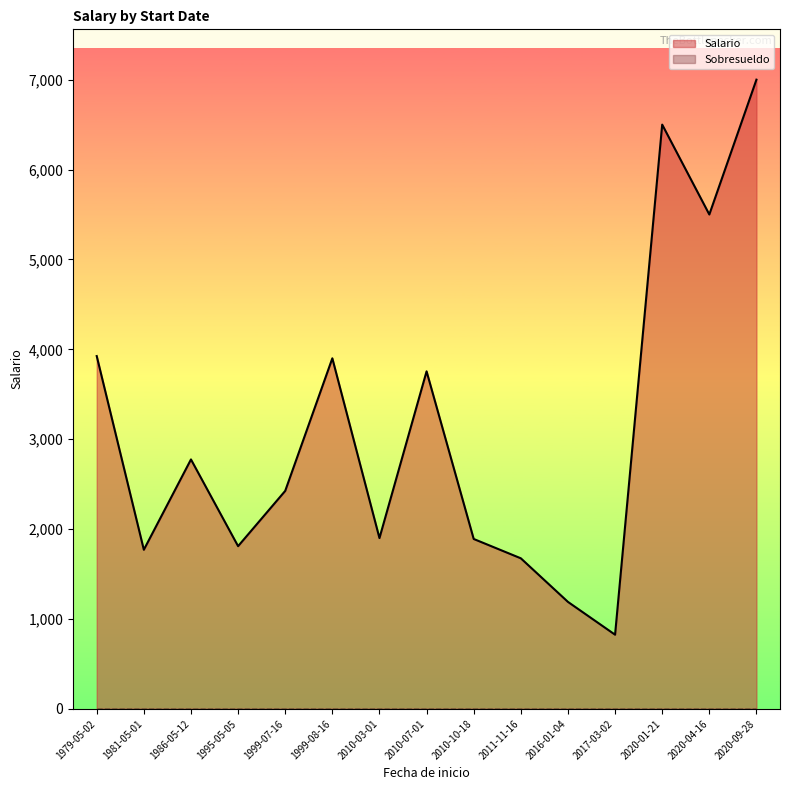

Where is the first local maximum for Salario?

1986-05-12